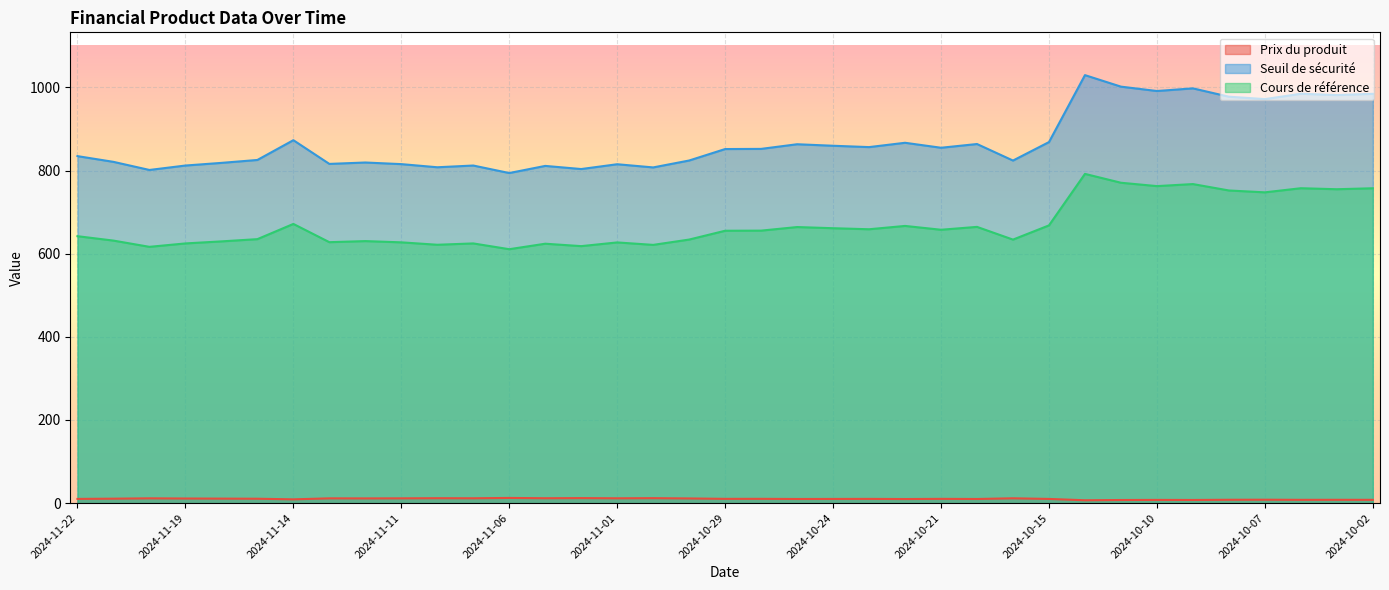

Where is Cours de référence nearest to the value 701?

2024-11-14